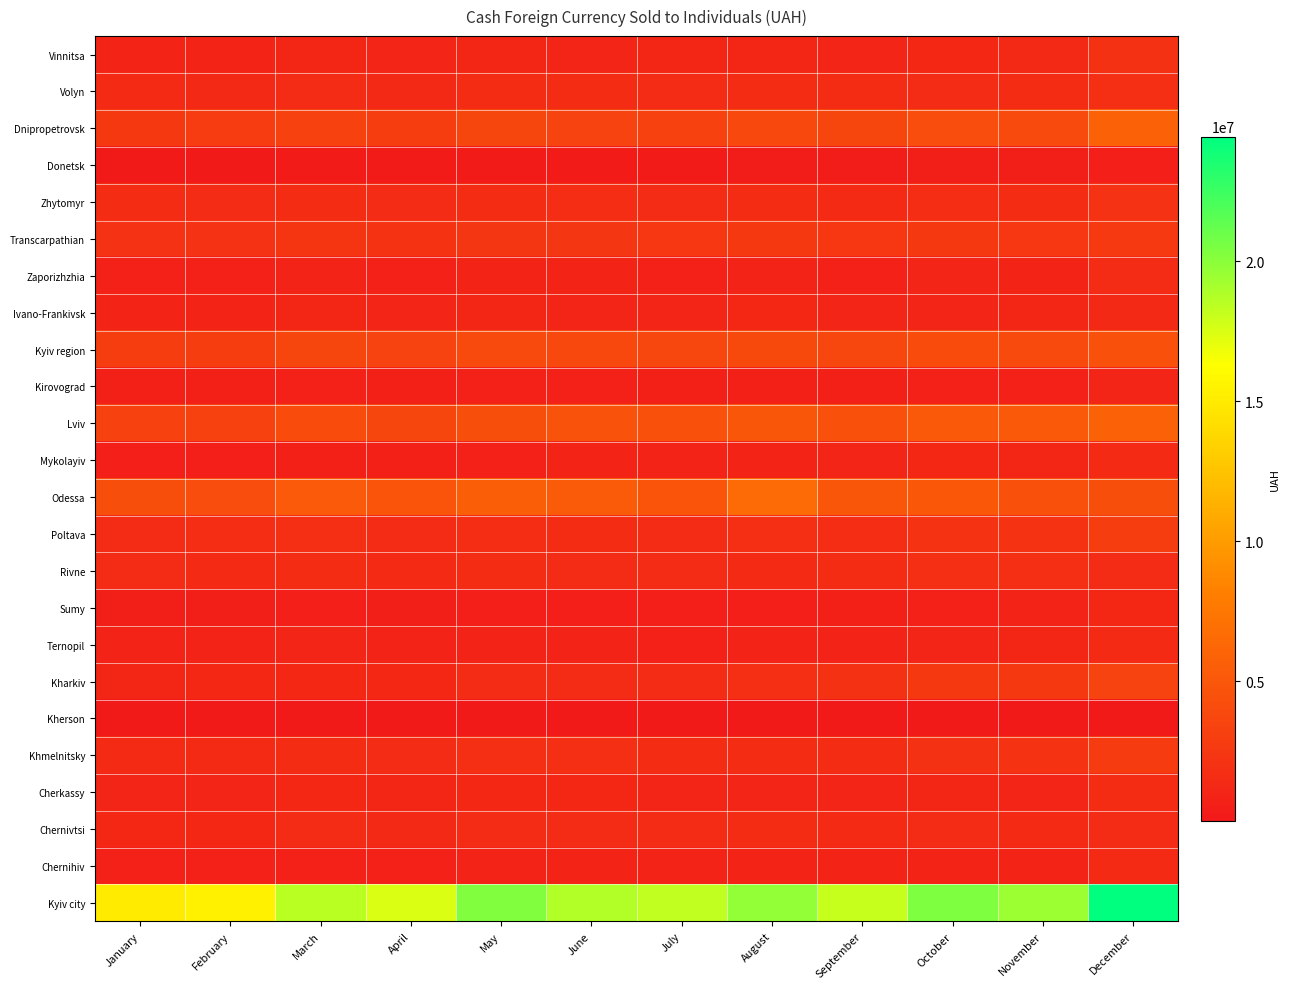

Reading left to right, list all the values displayed in this chart.

Vinnitsa: January=931600.7	February=925238.8	March=1090482.6	April=1031456.9	May=1100611.4	June=1051443.1	July=1068131.4	August=1130415.6	September=1051516.4	October=1243581.1	November=1283455.9	December=1940765.6
Volyn: January=1366412.5	February=1310310.9	March=1446563.4	April=1293775.6	May=1535408.5	June=1553844.7	July=1495340.6	August=1617299.6	September=1616144.2	October=1499035.2	November=1571719.0	December=1787179.1
Dnipropetrovsk: January=2537227.7	February=2812921.4	March=3282876.6	April=2964079.3	May=3620172.6	June=3380439.4	July=3217680.0	August=3750769.2	September=3573681.5	October=4192409.8	November=3957584.5	December=5749895.3
Donetsk: January=137642.8	February=158295.0	March=201713.7	April=200330.6	May=261693.3	June=260452.5	July=268955.7	August=357505.1	September=346372.4	October=394317.6	November=393634.0	December=556090.3
Zhytomyr: January=1536705.8	February=1449996.9	March=1576768.0	April=1461913.6	May=1607435.7	June=1636242.9	July=1533090.6	August=1589367.8	September=1424760.2	October=1657014.9	November=1588403.5	December=2086235.6
Transcarpathian: January=2047715.6	February=2021367.5	March=2225460.3	April=2200890.9	May=2355201.4	June=2376237.6	July=2465466.1	August=2524444.1	September=2466559.1	October=2560946.7	November=2431235.6	December=2616485.1
Zaporizhzhia: January=713102.5	February=722895.6	March=816425.6	April=729989.8	May=919953.6	June=936256.1	July=761160.6	August=777070.3	September=720549.4	October=988373.2	November=879757.9	December=1465113.5
Ivano-Frankivsk: January=902834.2	February=907523.7	March=1085551.4	April=977446.9	May=1099071.1	June=1028248.1	July=1048711.0	August=1158768.6	September=1005785.7	October=1055907.1	November=1095385.2	December=1257172.4
Kyiv region: January=2898000.2	February=2963575.4	March=3550164.3	April=3374886.9	May=3954212.1	June=3781840.0	July=3713800.9	August=3842962.6	September=3724058.7	October=4100364.9	November=3969730.7	December=4541700.2
Kirovograd: January=659662.4	February=668767.1	March=745484.2	April=660287.2	May=755169.0	June=693403.4	July=627936.8	August=672265.2	September=634401.4	October=730225.0	November=682909.4	December=1037994.2
Lviv: January=3216042.2	February=3171340.0	March=4053873.6	April=3597067.7	May=4252424.3	June=4598978.0	July=4476005.2	August=4903726.5	September=4558477.9	October=5086970.5	November=5088349.2	December=5858199.2
Mykolayiv: January=531941.3	February=573239.3	March=661686.0	April=615093.2	May=755550.3	June=888644.5	July=806381.2	August=927616.3	September=978124.2	October=1181552.4	November=1109830.3	December=1383769.8
Odessa: January=4272263.2	February=4183314.3	March=5213004.5	April=4700899.3	May=5556691.7	June=5334064.5	July=4779467.6	August=6549790.4	September=4881769.1	October=5038587.7	November=4565340.1	December=4268074.5
Poltava: January=1485886.1	February=1633895.7	March=1740304.0	April=1501759.8	May=1694364.5	June=1604447.2	July=1510467.1	August=1729561.4	September=1702243.5	October=2136121.2	November=2175344.9	December=2930955.6
Rivne: January=1462090.8	February=1393912.8	March=1628657.5	April=1436772.8	May=1557981.8	June=1469479.6	July=1448264.7	August=1403934.1	September=1535171.0	October=1775412.3	November=1791648.9	December=1512916.5
Sumy: January=403459.0	February=432627.1	March=494689.9	April=455175.7	May=549967.6	June=557538.7	July=512690.4	August=578390.9	September=615242.8	October=738310.9	November=778546.1	December=1163142.5
Ternopil: January=785333.3	February=846602.6	March=978000.3	April=781842.4	May=858116.8	June=789757.6	July=718830.4	August=861367.8	September=858557.5	October=1016250.6	November=1103065.1	December=1398291.2
Kharkiv: January=1093479.0	February=1160741.6	March=1233250.6	April=1156879.8	May=1453840.8	June=1530311.5	July=1523199.6	August=1783853.2	September=1937424.1	October=2540331.8	November=2525676.6	December=3409417.4
Kherson: January=7177.2	February=8828.4	March=12709.9	April=13220.9	May=20099.1	June=22200.9	July=25800.5	August=30187.1	September=30427.7	October=36250.4	November=36066.6	December=79391.8
Khmelnitsky: January=1370328.7	February=1358911.2	March=1571106.9	April=1467480.8	May=1758175.0	June=1802544.6	July=1554474.6	August=1586317.4	September=1600011.1	October=1965906.9	November=2121252.0	December=2759445.3
Cherkassy: January=995604.7	February=1005550.6	March=1188466.2	April=1078079.6	May=1228640.9	June=1174888.7	July=1028906.5	August=1047430.0	September=1038849.7	October=1083765.0	November=1039176.8	December=1584051.0
Chernivtsi: January=1221087.0	February=1191740.5	March=1448295.3	April=1330065.8	May=1506781.2	June=1449342.0	July=1458077.4	August=1599136.1	September=1361164.0	October=1467668.8	November=1418196.4	December=1480874.8
Chernihiv: January=766181.0	February=743299.0	March=770015.2	April=702067.0	May=861015.3	June=878002.1	July=837671.0	August=908977.5	September=870912.6	October=948897.7	November=882320.5	December=1378759.1
Kyiv city: January=15027631.1	February=15414062.4	March=18485955.8	April=17458347.2	May=20248652.1	June=18764791.1	July=18247063.6	August=19714282.9	September=18064661.9	October=20407866.4	November=19450403.9	December=24446820.2